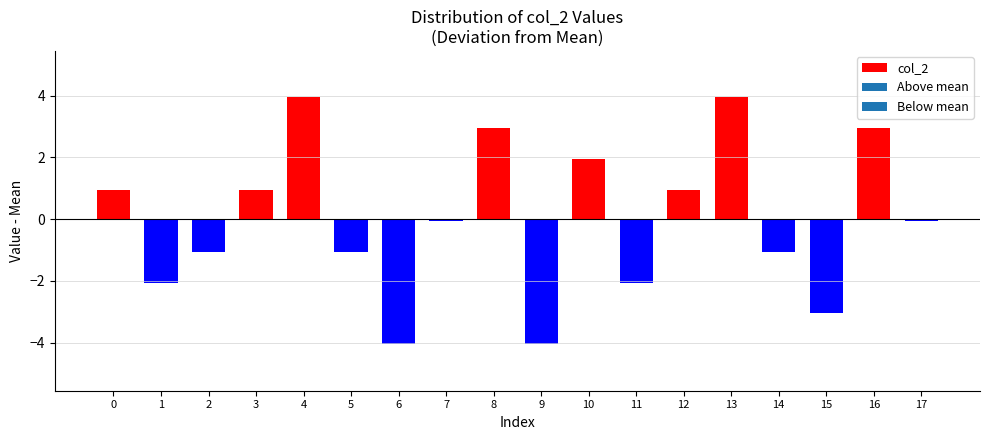

Reading left to right, transcribe all the data shown in this chart.

0.9	-2.1	-1.1	0.9	3.9	-1.1	-4.1	-0.1	2.9	-4.1	1.9	-2.1	0.9	3.9	-1.1	-3.1	2.9	-0.1